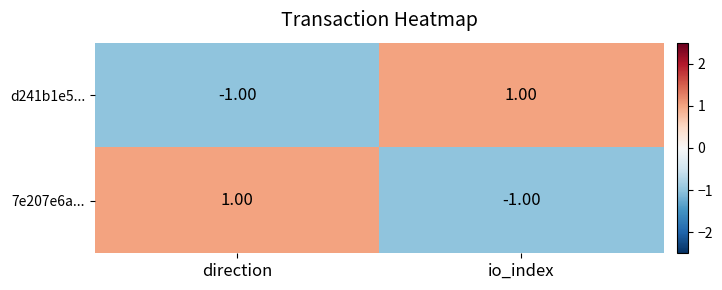

Which category has the highest value in the d241b1e5... series?

io_index